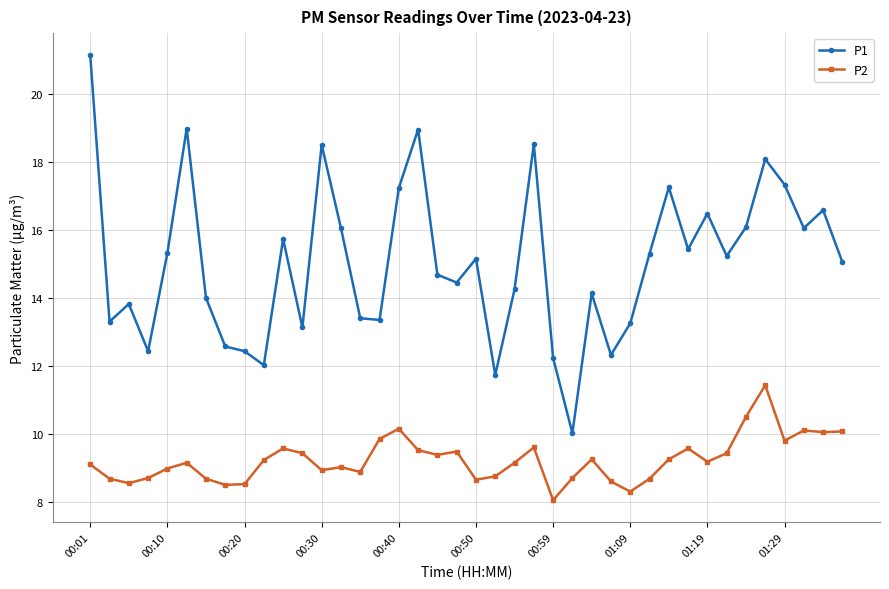

What is the value of the P2 point at the 3rd from the left?

8.6